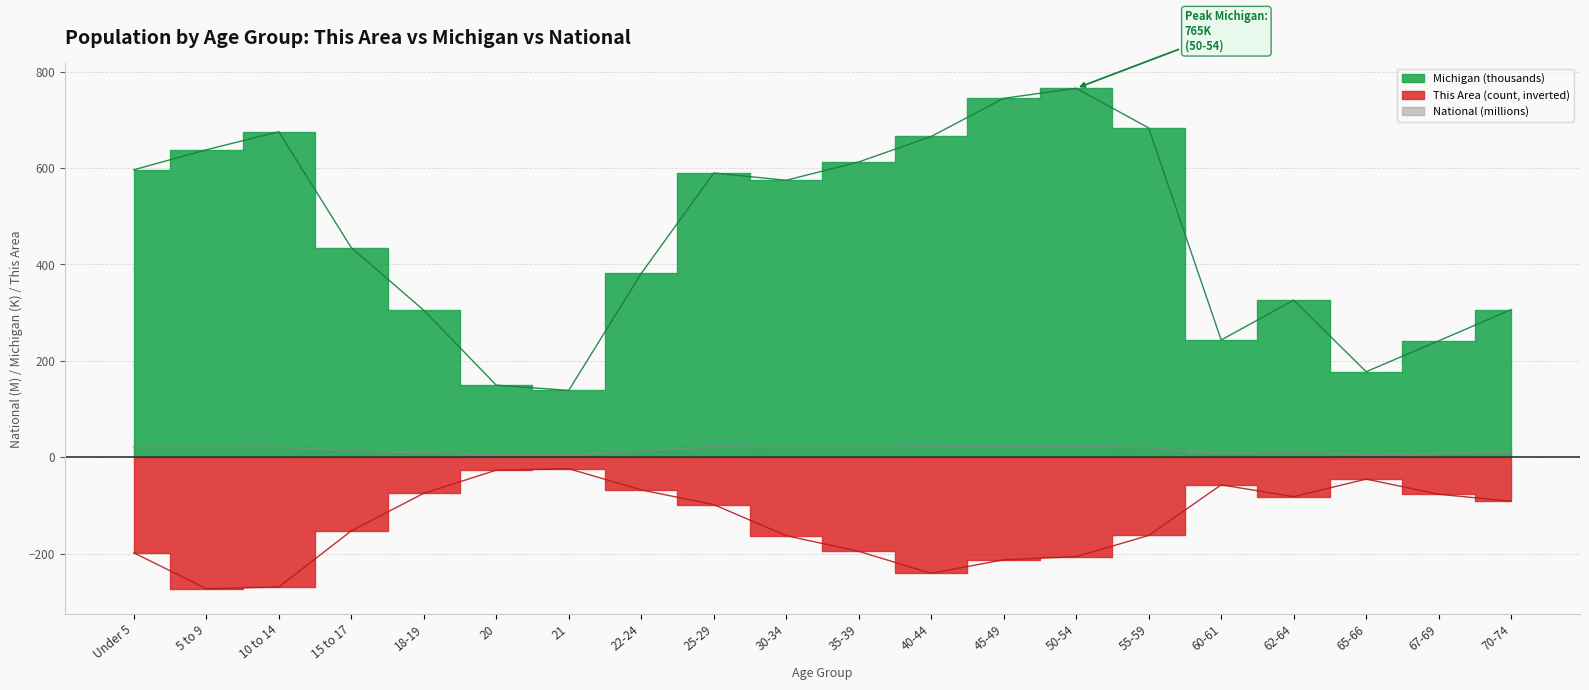

What value does the This Area series have at 35-39?

-195.5